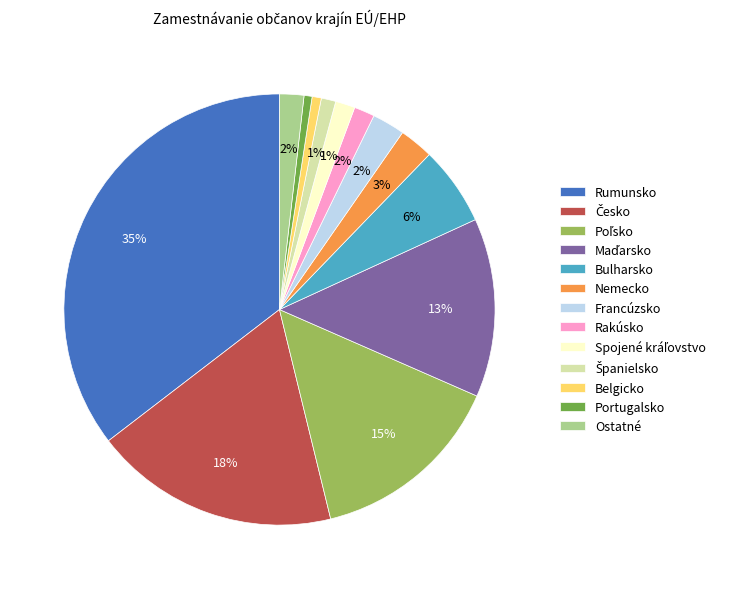

Which slice is the largest?

Rumunsko